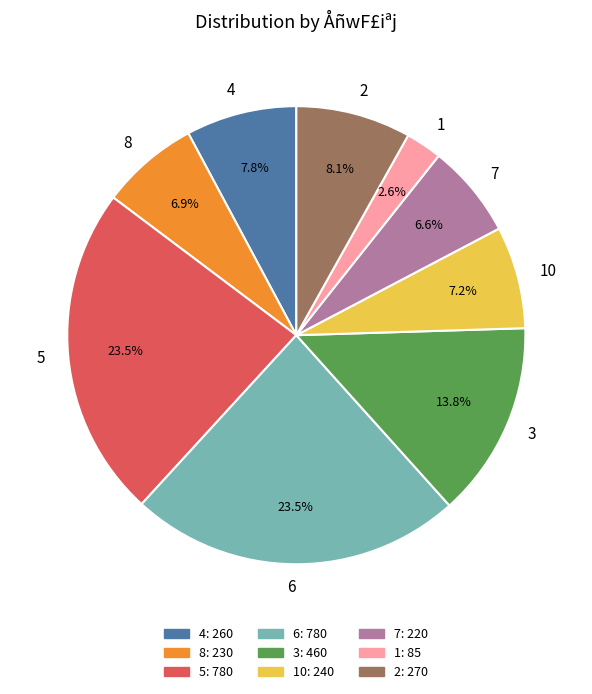

Combined, do 3 and 8 account for over 50%?

No